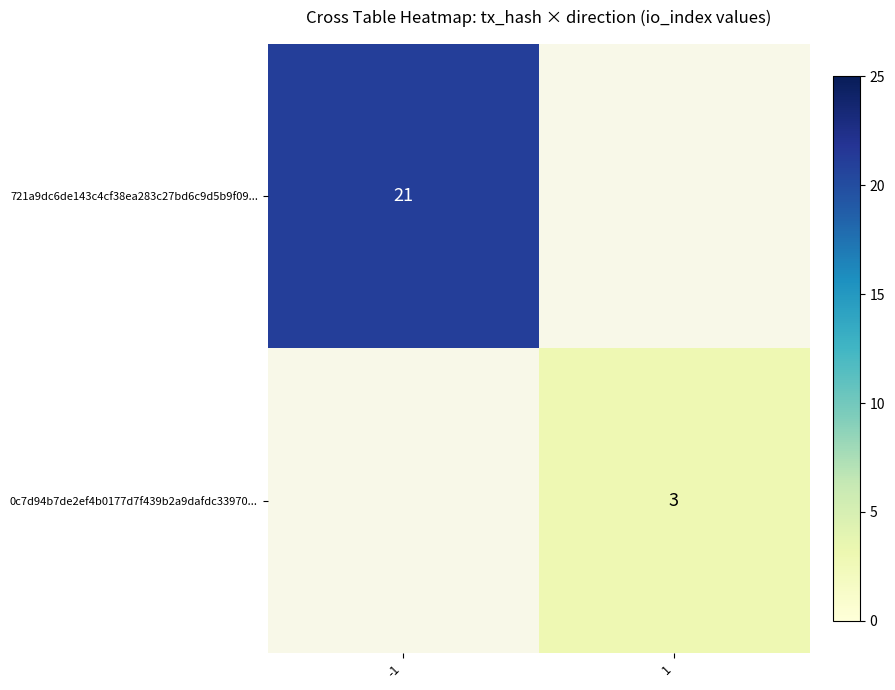

The value of 721a9dc6de143c4cf38ea283c27bd6c9d5b9f09... at -1 is 11. True or false?

False